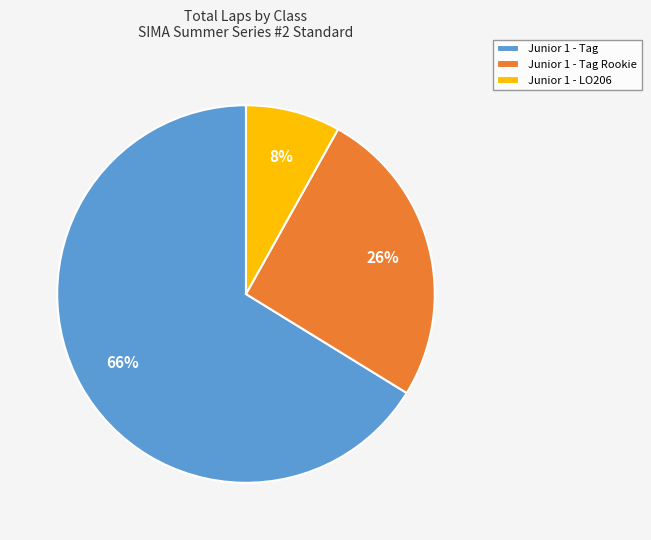

Is there any slice that represents more than half of the pie?

Yes